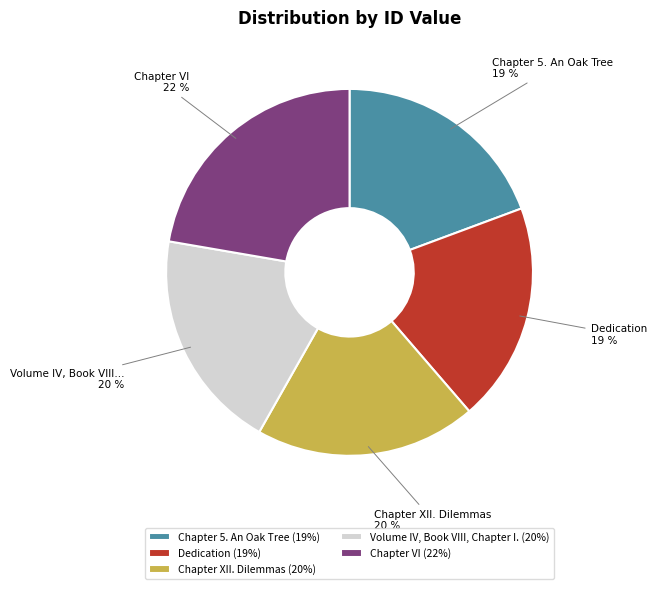

Approximately how many times larger is the value at Chapter 5. An Oak Tree (19%) compared to Dedication (19%)?

1.0